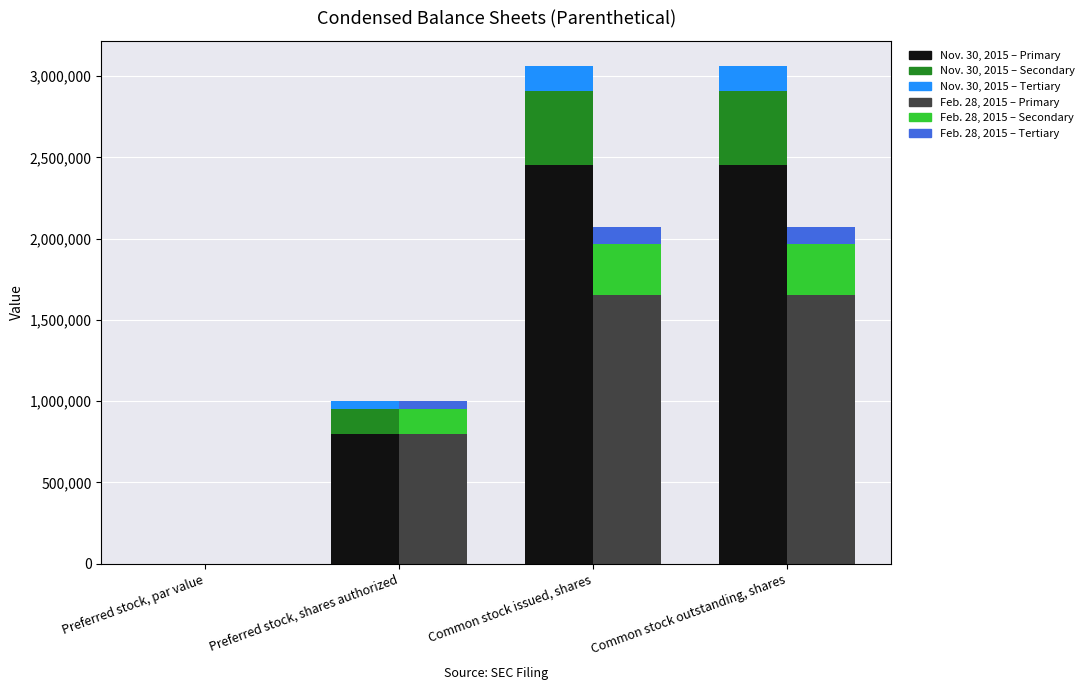

What is the difference between the second highest and minimum values in the Feb. 28, 2015 – Tertiary series?

103500.0